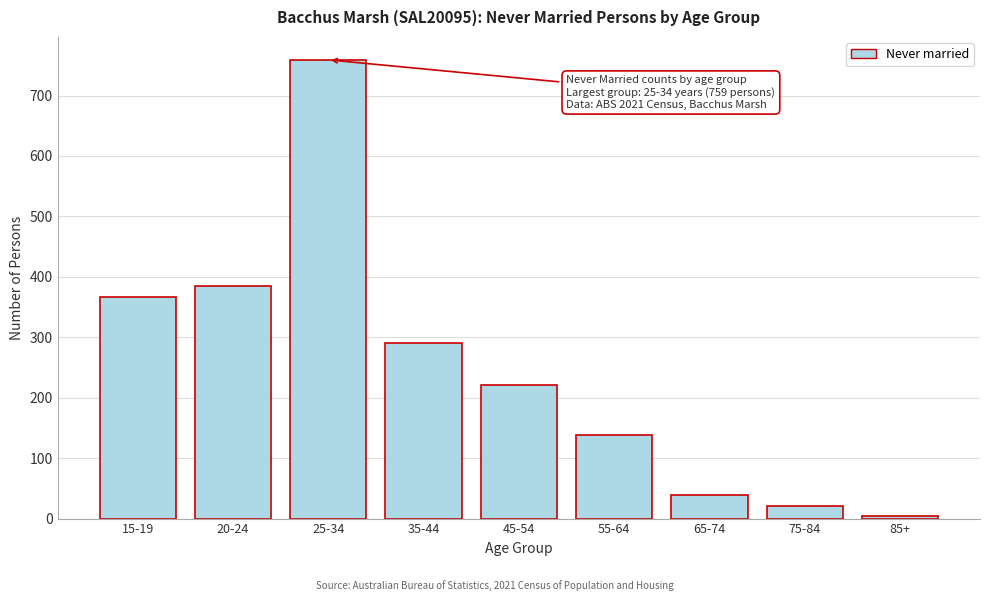

Reading left to right, list all the values displayed in this chart.

366	384	759	291	221	138	39	20	5